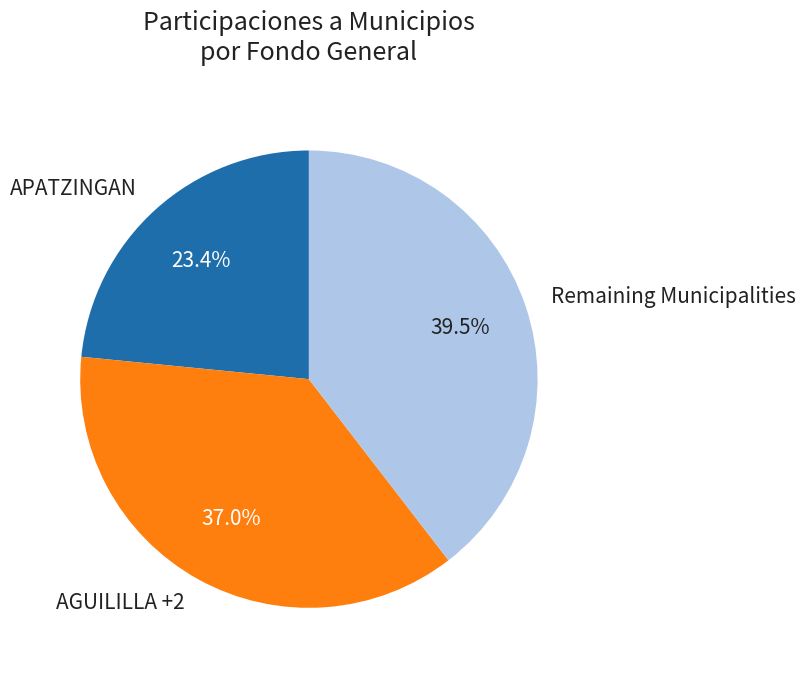

What percentage is NOT represented by APATZINGAN?

76.6%